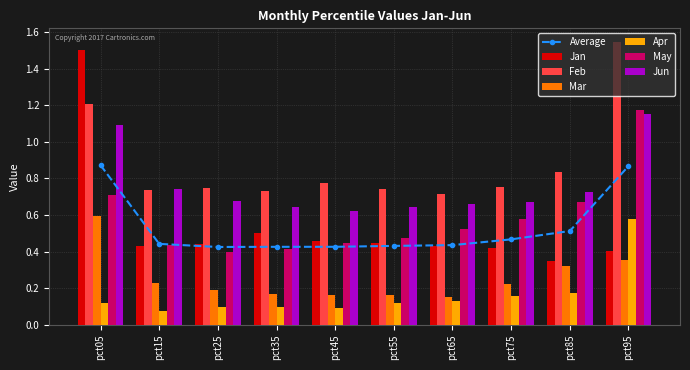

Reading right to left, what are all the values shown in this chart?

Jan: 0.4	0.4	0.4	0.4	0.4	0.5	0.5	0.4	0.4	1.5
Feb: 1.5	0.8	0.8	0.7	0.7	0.8	0.7	0.7	0.7	1.2
Mar: 0.4	0.3	0.2	0.2	0.2	0.2	0.2	0.2	0.2	0.6
Apr: 0.6	0.2	0.2	0.1	0.1	0.1	0.1	0.1	0.1	0.1
May: 1.2	0.7	0.6	0.5	0.5	0.4	0.4	0.4	0.4	0.7
Jun: 1.2	0.7	0.7	0.7	0.6	0.6	0.6	0.7	0.7	1.1